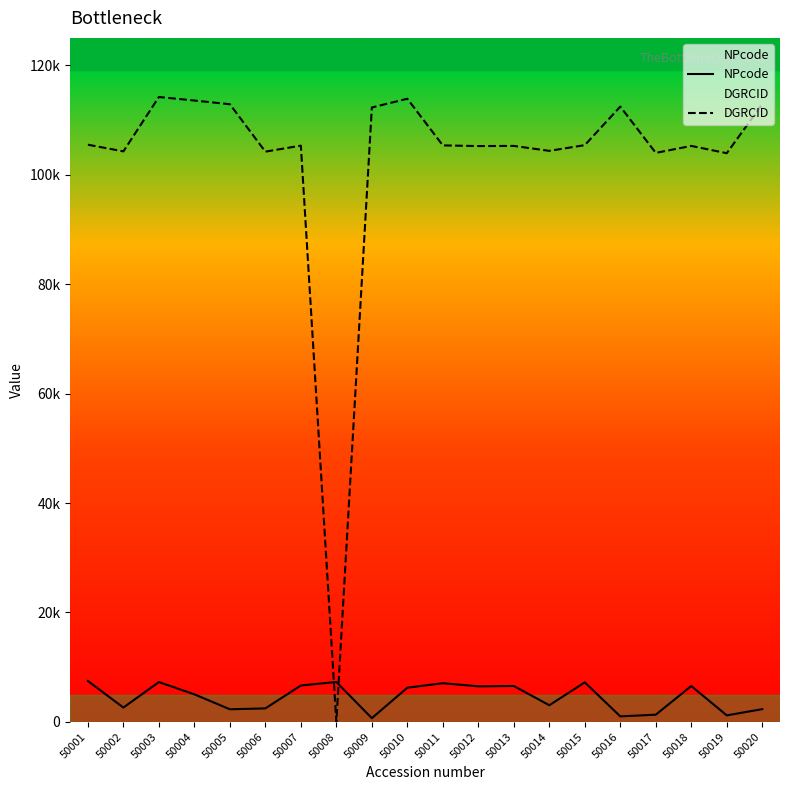

Which category has the highest value across all series?

50003